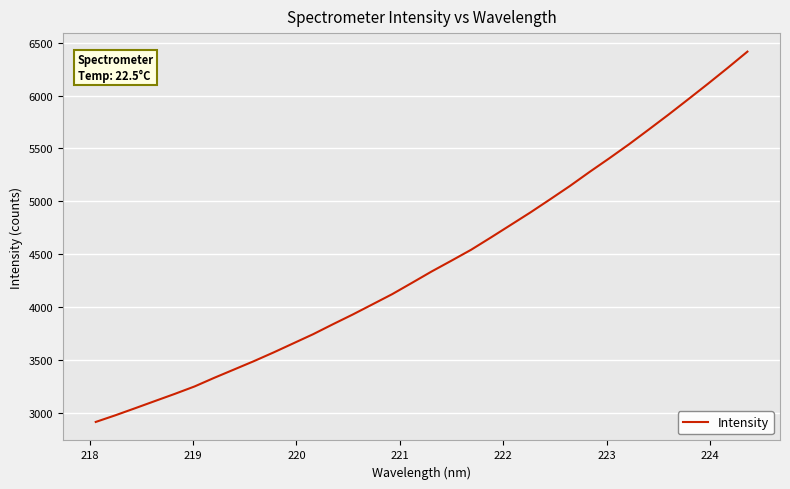

What is the smallest value displayed?

2914.1